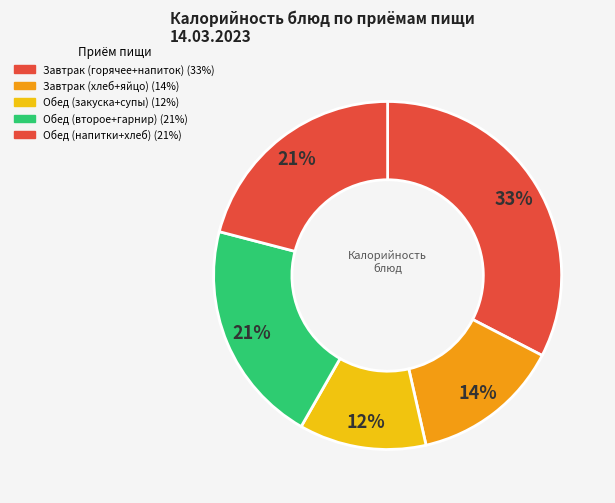

Is there any slice that represents more than half of the pie?

No